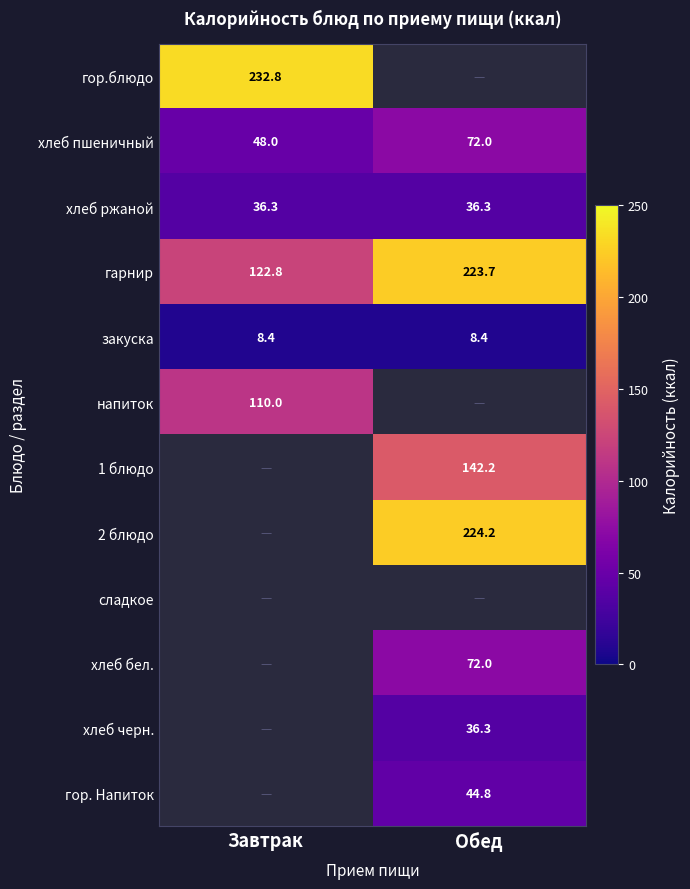

What value does the гарнир series have at Обед?

223.7